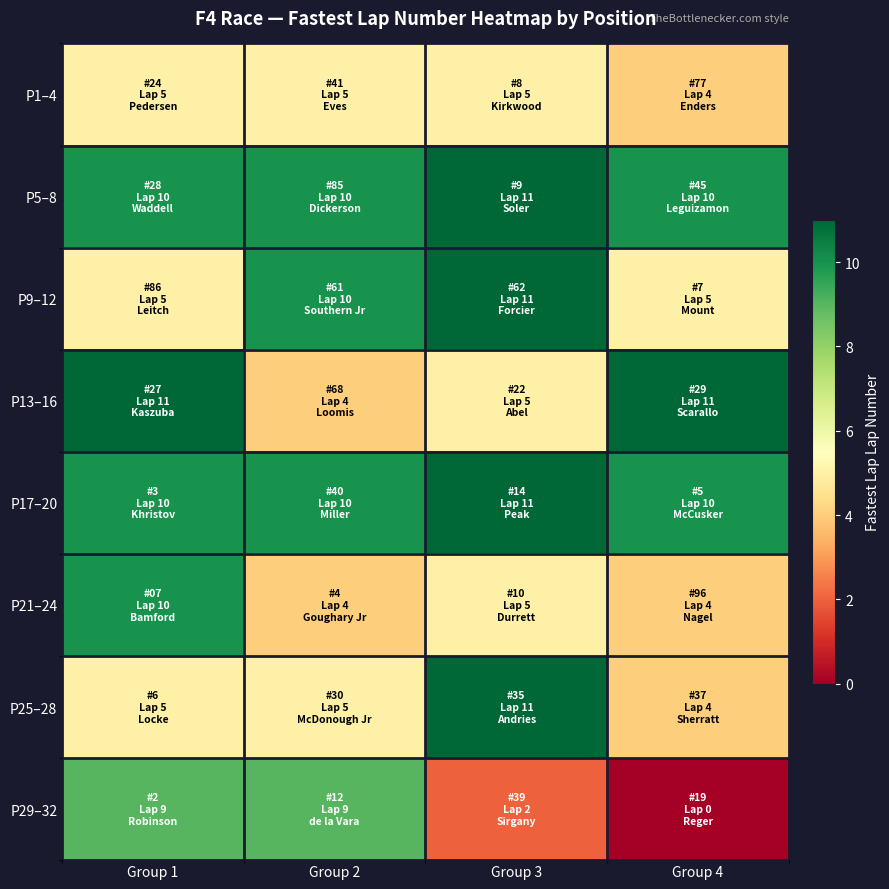

Between Group 1 and Group 2, which is larger?

Group 1